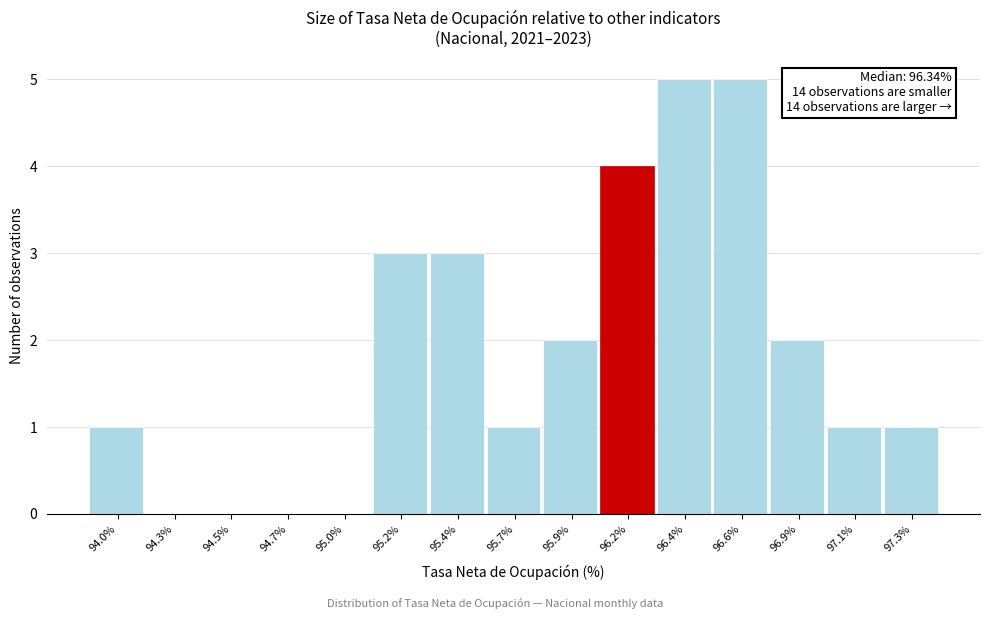

The chart shows a value of 3 at 94.3%. True or false?

False